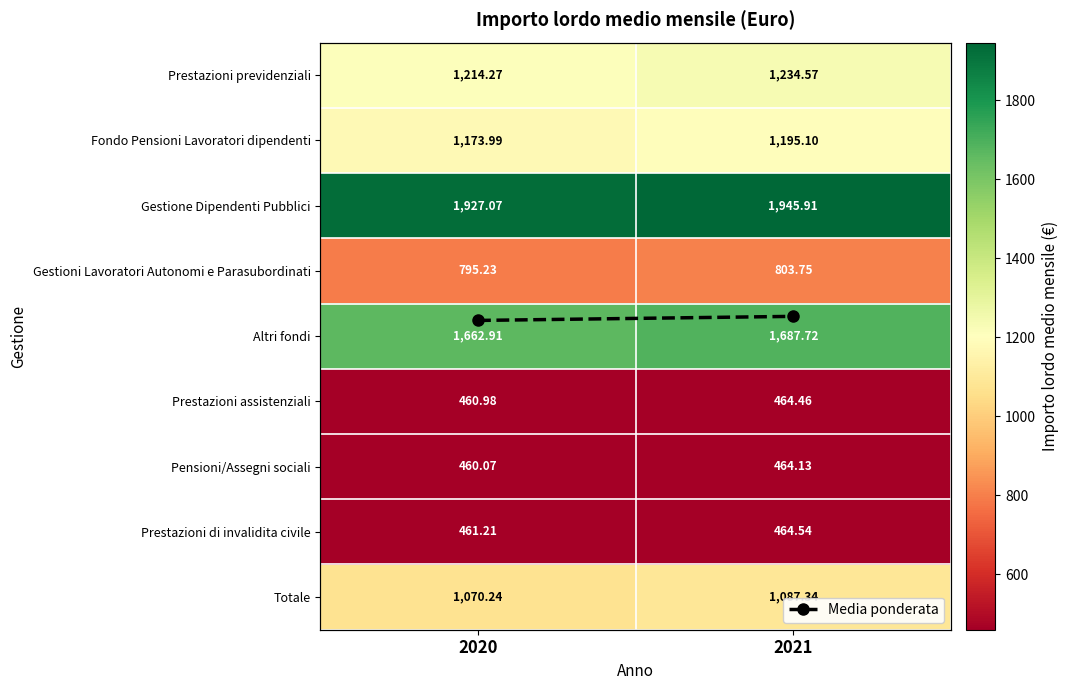

How many series are shown in this chart?

10